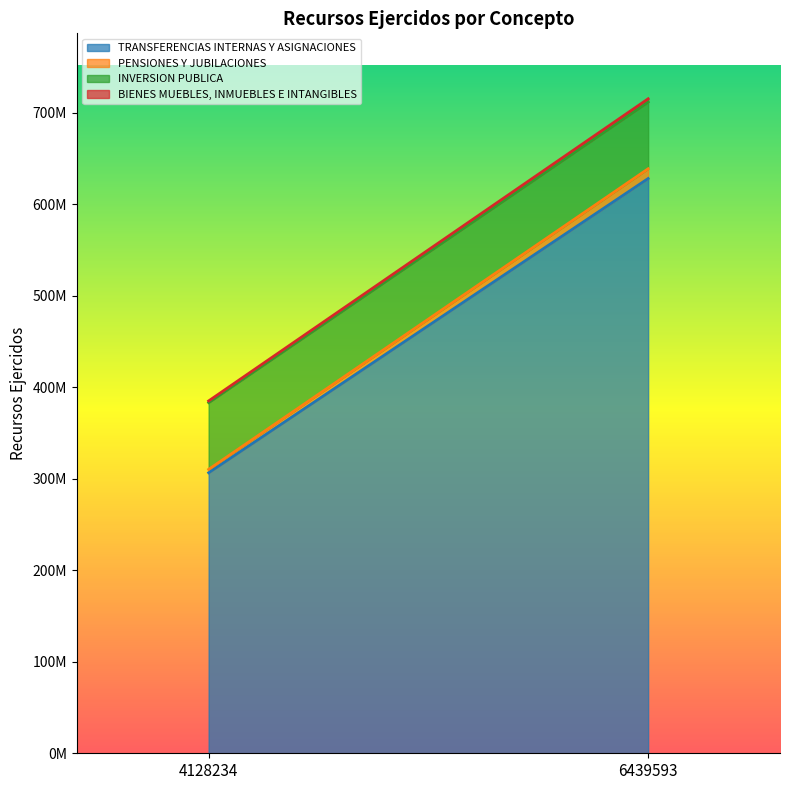

Between 6439593 and 4128234, which is larger?

6439593